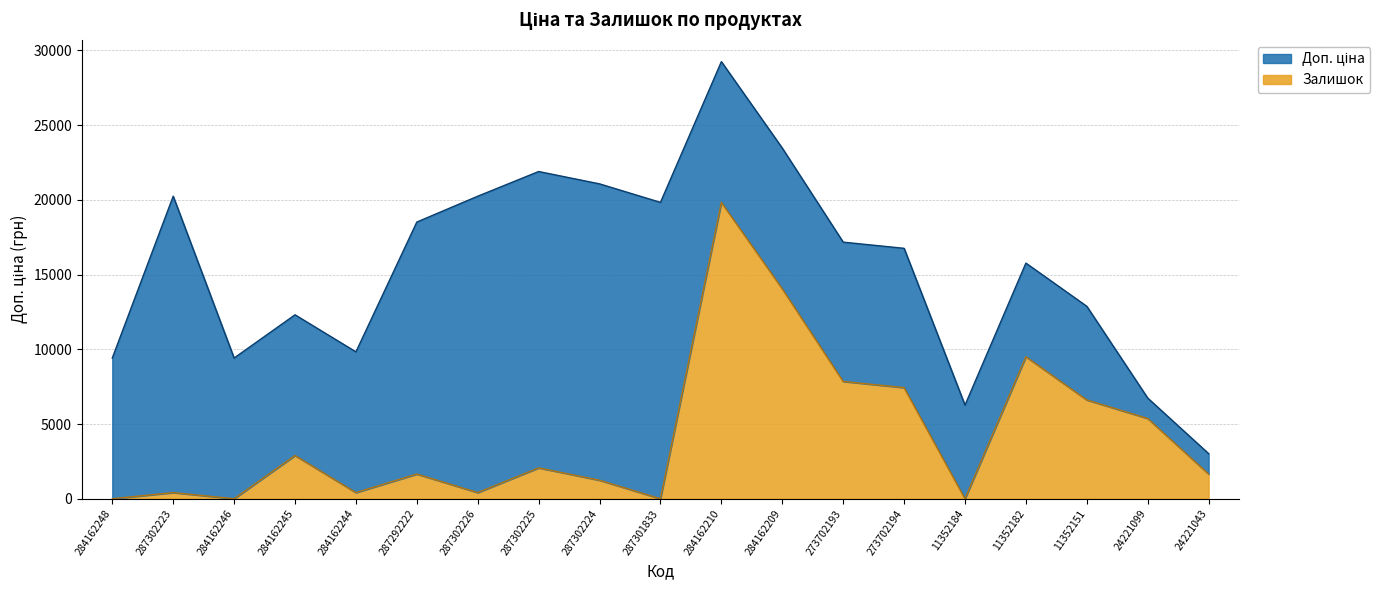

How many categories are shown in the chart?

19